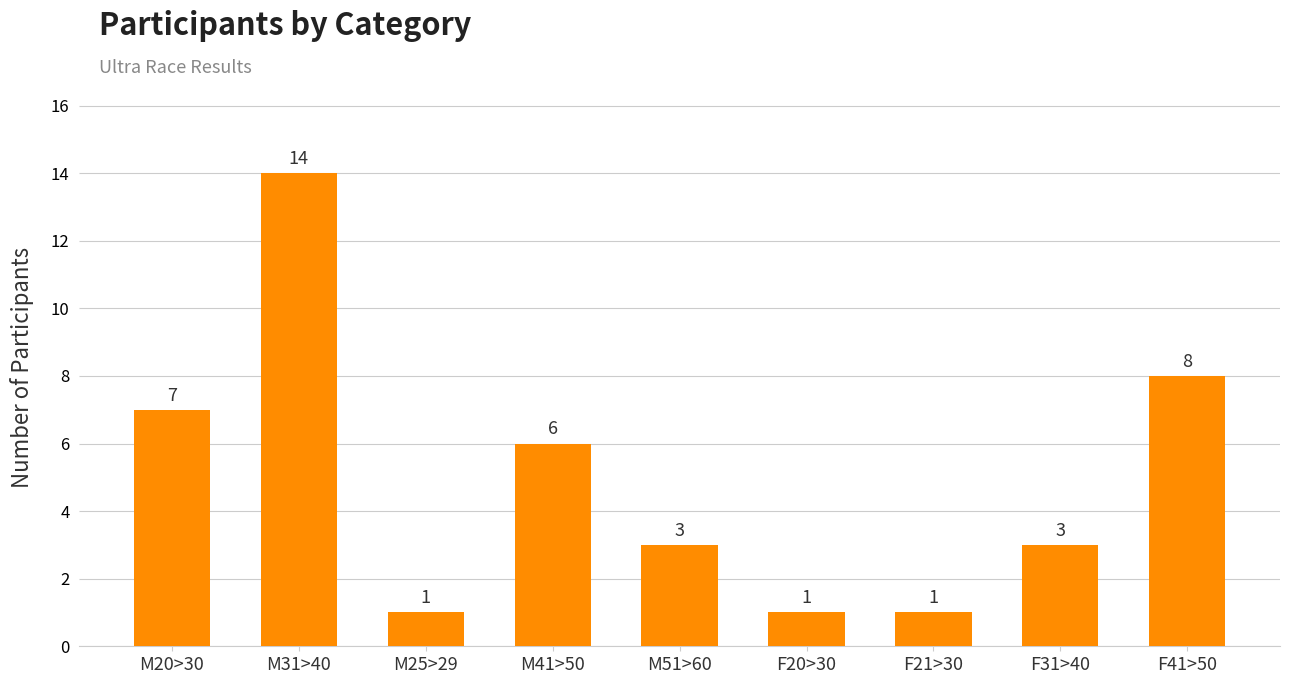

What is the difference between the maximum and second lowest values?

13